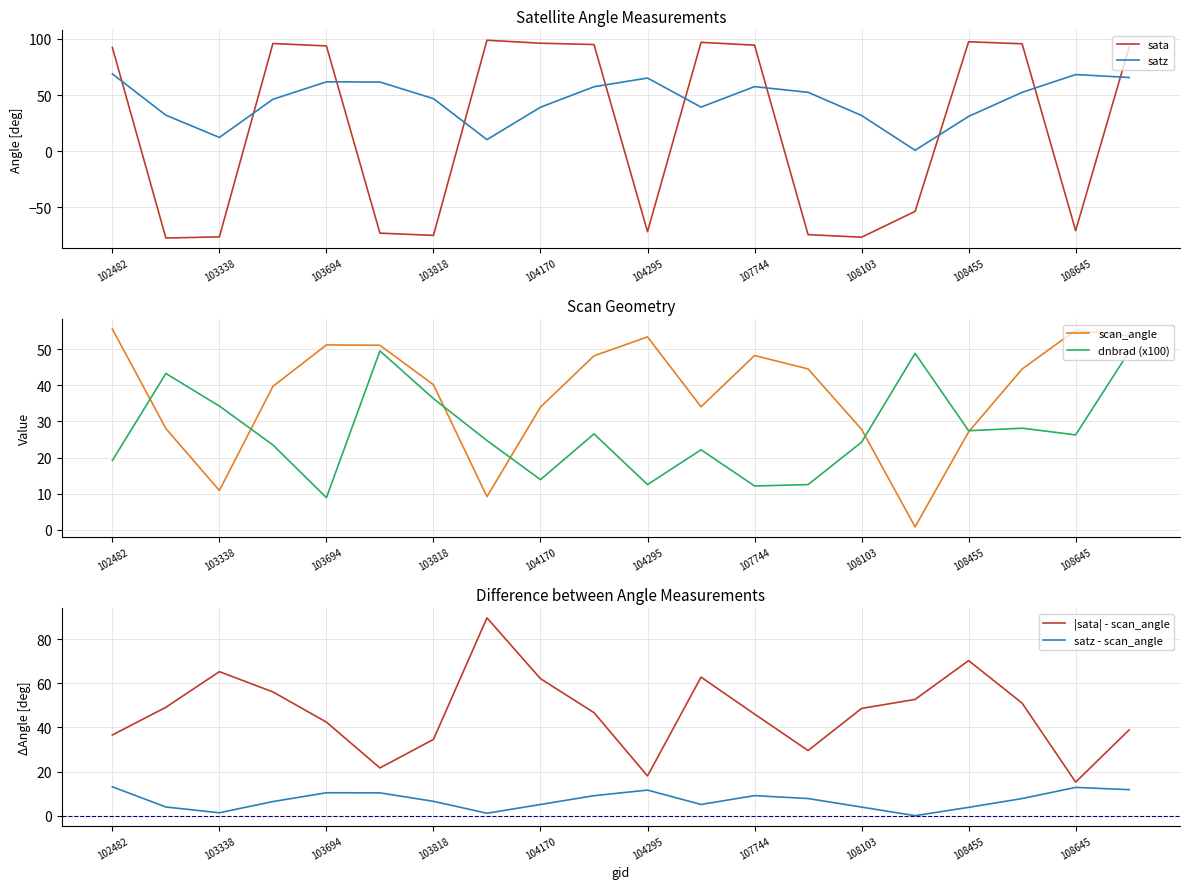

Which series ends up on top after the final intersection of satz and sata?

sata